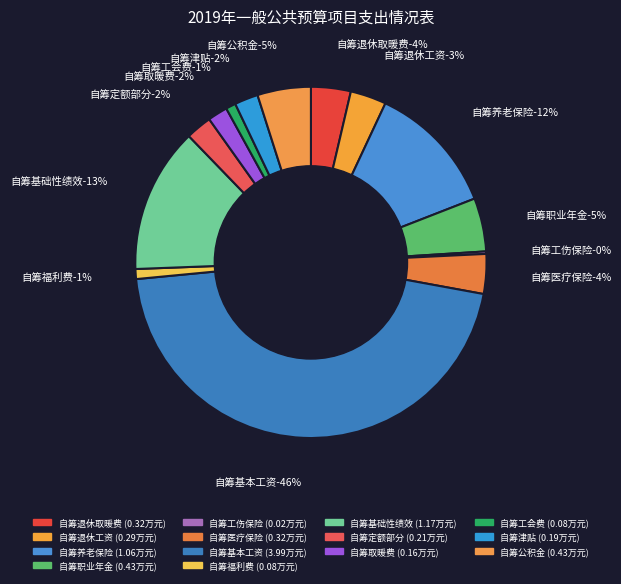

To the nearest percent, what portion does 自筹定额部分 represent?

2%